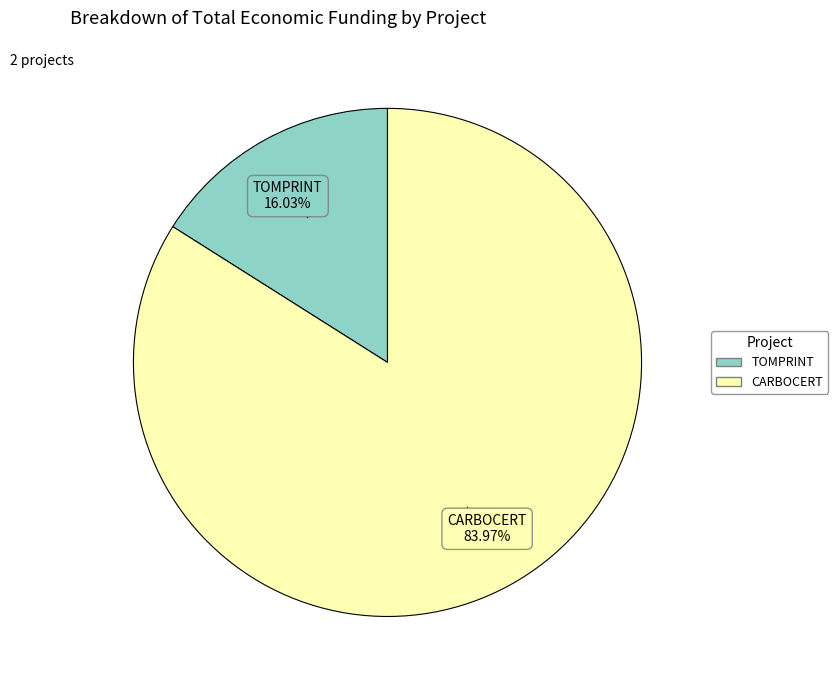

Count the number of slices in the pie.

2